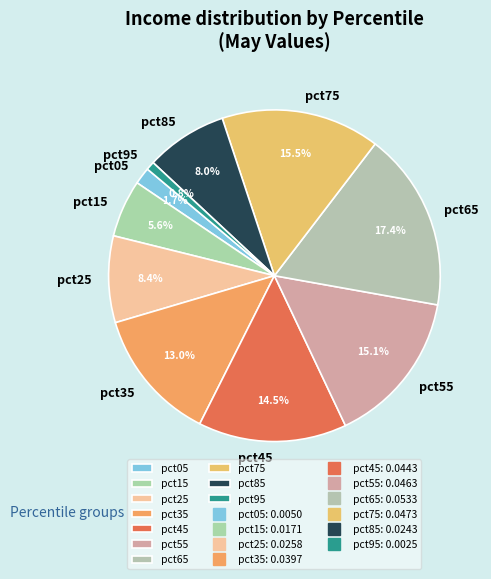

True or false: pct35 accounts for 13% of the total.

True